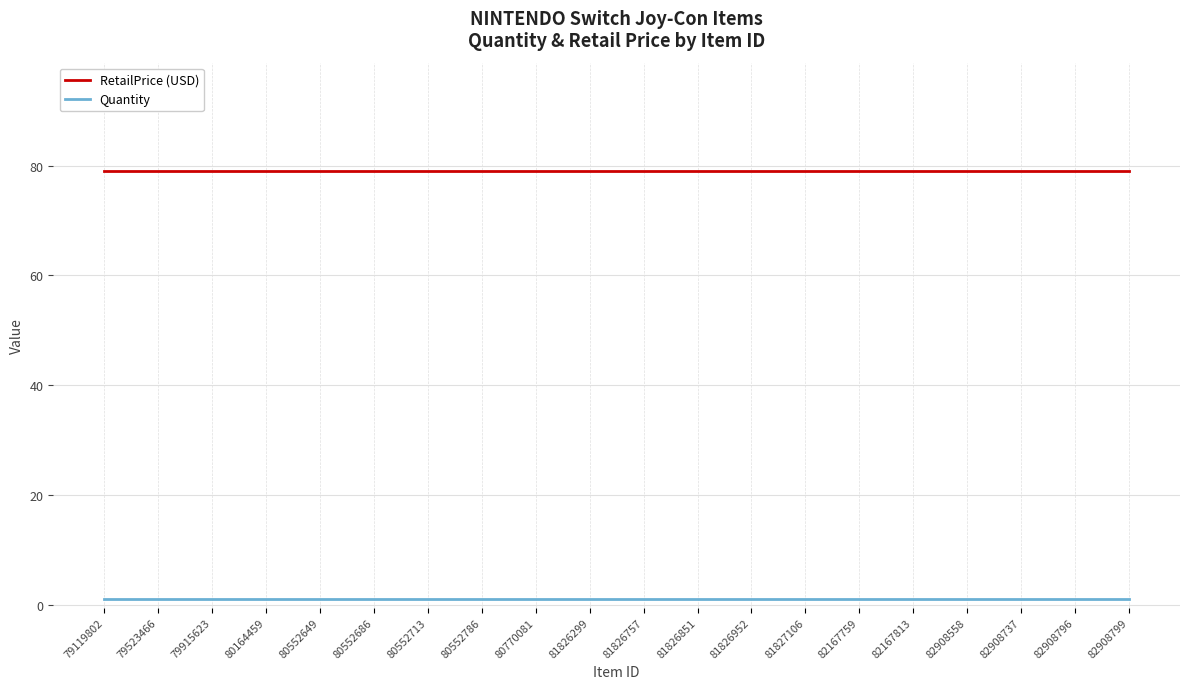

The RetailPrice (USD) series shows 52 at 80552713. True or false?

False